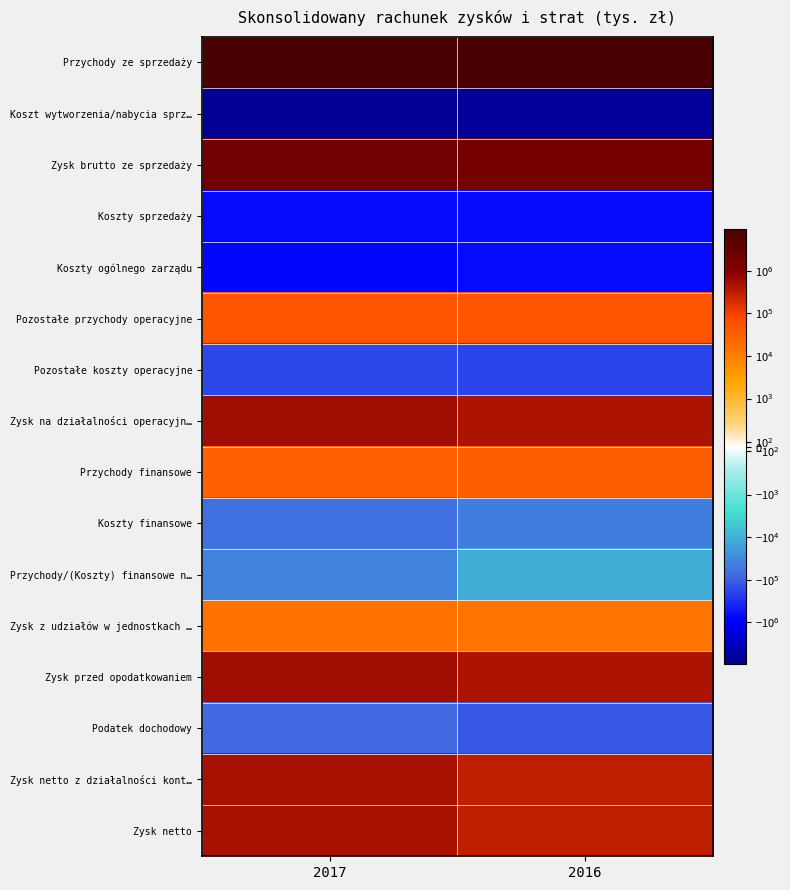

Reading left to right, transcribe all the data shown in this chart.

Przychody ze sprzedaży: 2017=9617495	2016=8966804
Koszt wytworzenia/nabycia sprz…: 2017=-7457734	2016=-7004483
Zysk brutto ze sprzedaży: 2017=2159761	2016=1962321
Koszty sprzedaży: 2017=-673555	2016=-669315
Koszty ogólnego zarządu: 2017=-757767	2016=-727412
Pozostałe przychody operacyjne: 2017=50200	2016=48138
Pozostałe koszty operacyjne: 2017=-181425	2016=-186128
Zysk na działalności operacyjn…: 2017=597214	2016=427604
Przychody finansowe: 2017=32107	2016=33745
Koszty finansowe: 2017=-68931	2016=-44443
Przychody/(Koszty) finansowe n…: 2017=-36824	2016=-10698
Zysk z udziałów w jednostkach …: 2017=16015	2016=15170
Zysk przed opodatkowaniem: 2017=576405	2016=432076
Podatek dochodowy: 2017=-87579	2016=-116833
Zysk netto z działalności kont…: 2017=488826	2016=315243
Zysk netto: 2017=488826	2016=315243